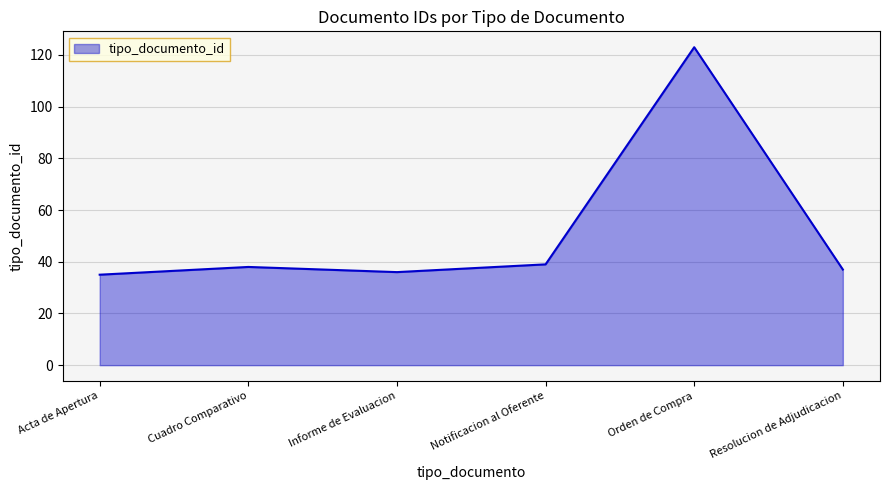

Between Orden de Compra and Acta de Apertura, which is larger?

Orden de Compra